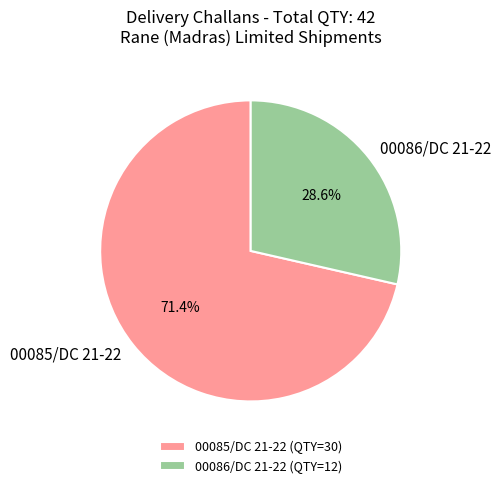

Combined, what portion of the pie is 00085/DC 21-22 and 00086/DC 21-22?

100.0%